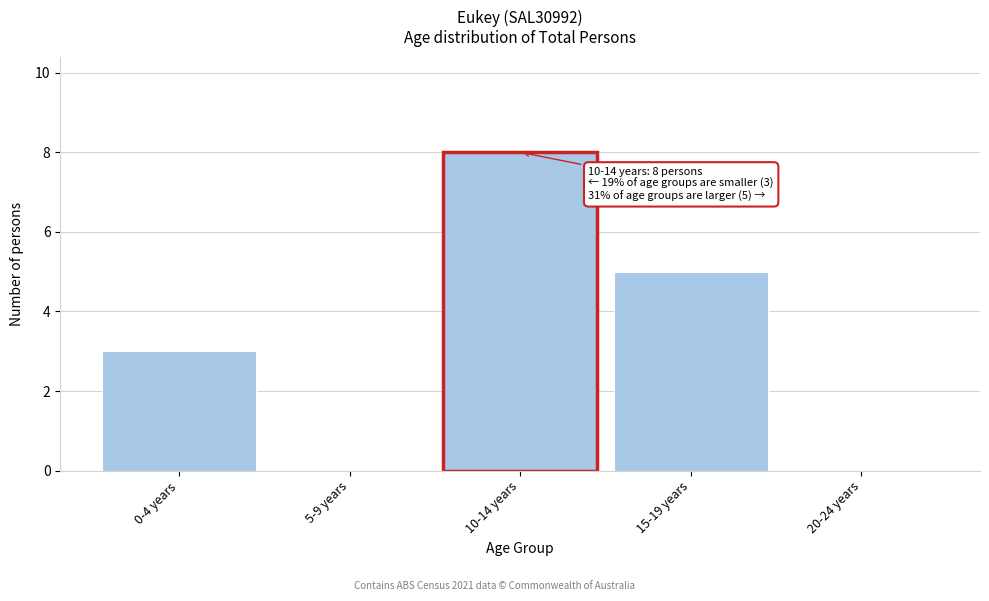

Reading right to left, list all the values displayed in this chart.

20-24 years=0	15-19 years=5	10-14 years=8	5-9 years=0	0-4 years=3